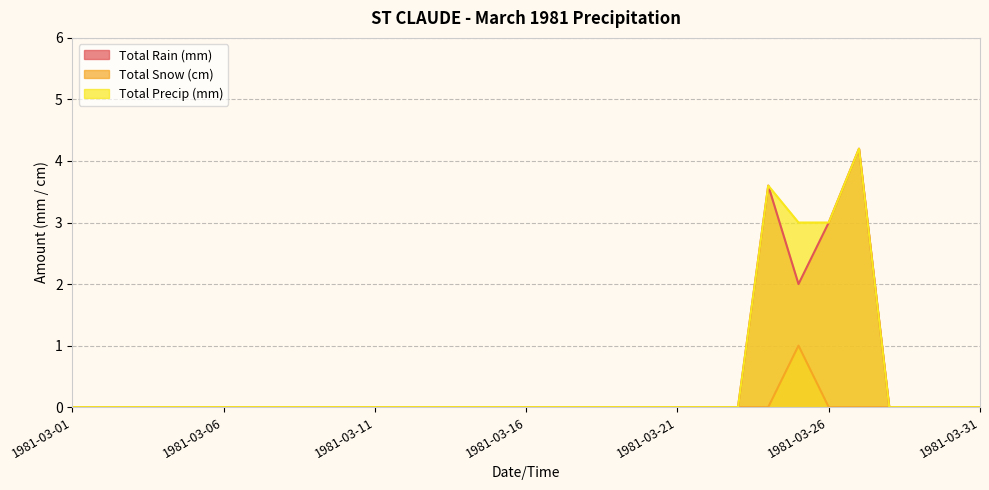

Which category has the highest value in the Total Rain (mm) series?

1981-03-27